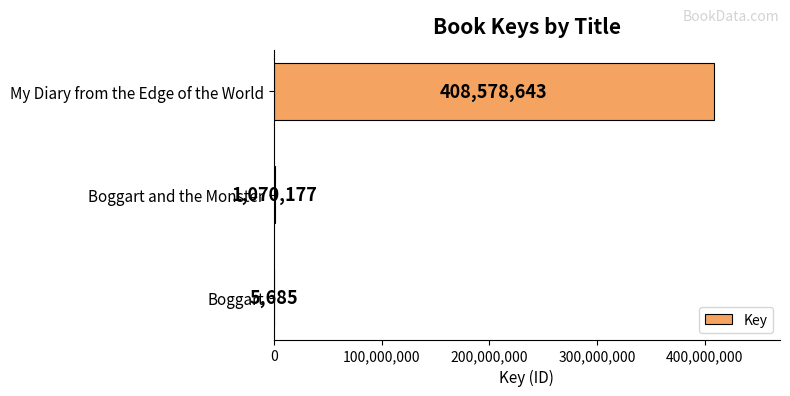

What is the sum of the values at Boggart and My Diary from the Edge of the World?

408584328